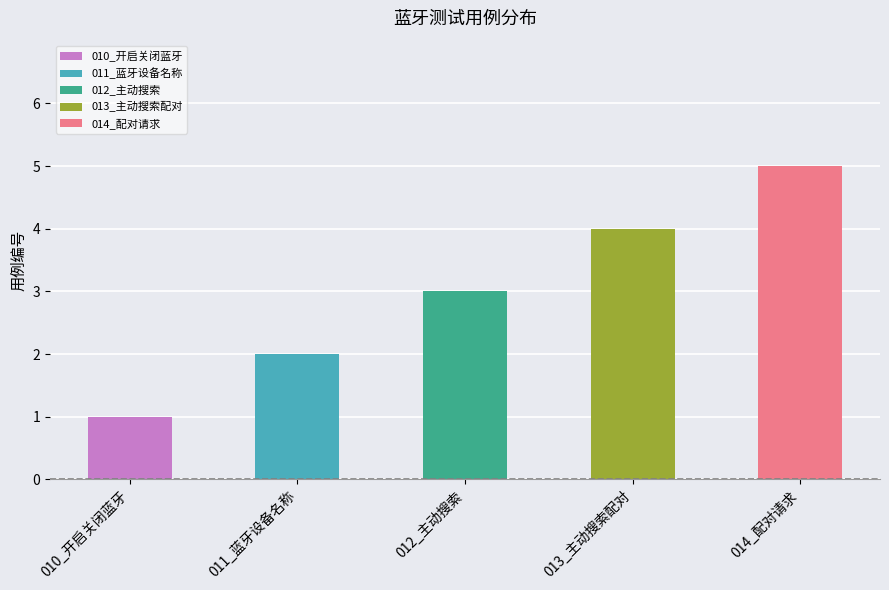

Is it true that the value at 012_主动搜索 is 3?

True